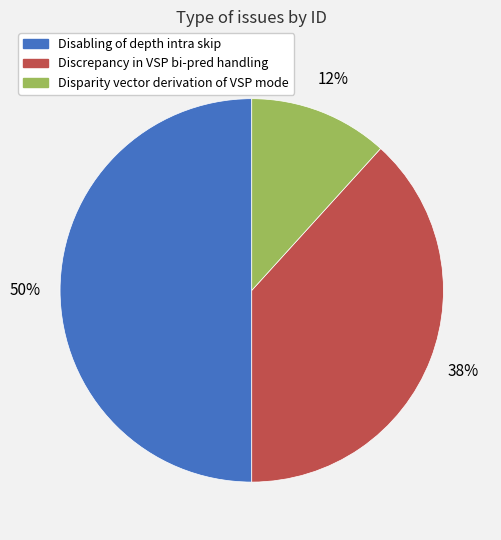

To the nearest percent, what is the difference between the Disparity vector derivation of VSP mode and Disabling of depth intra skip slice percentages?

38%